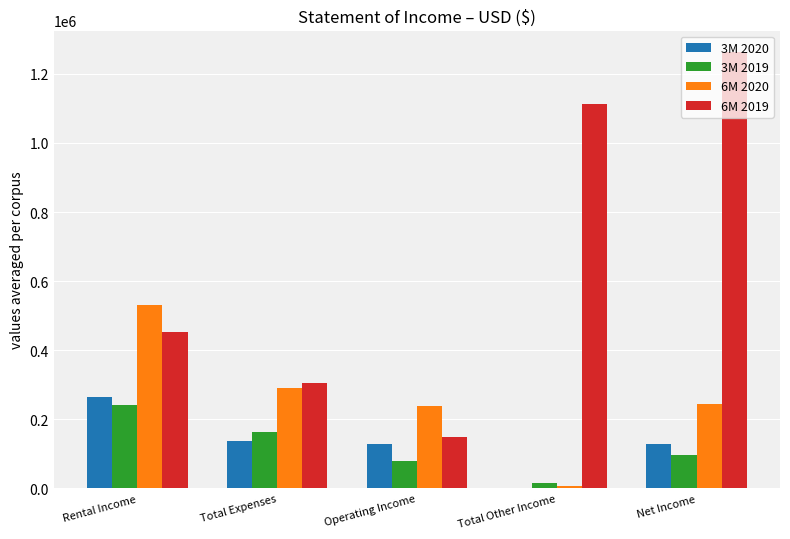

Are the bars grouped side by side (vs. stacked)?

Yes